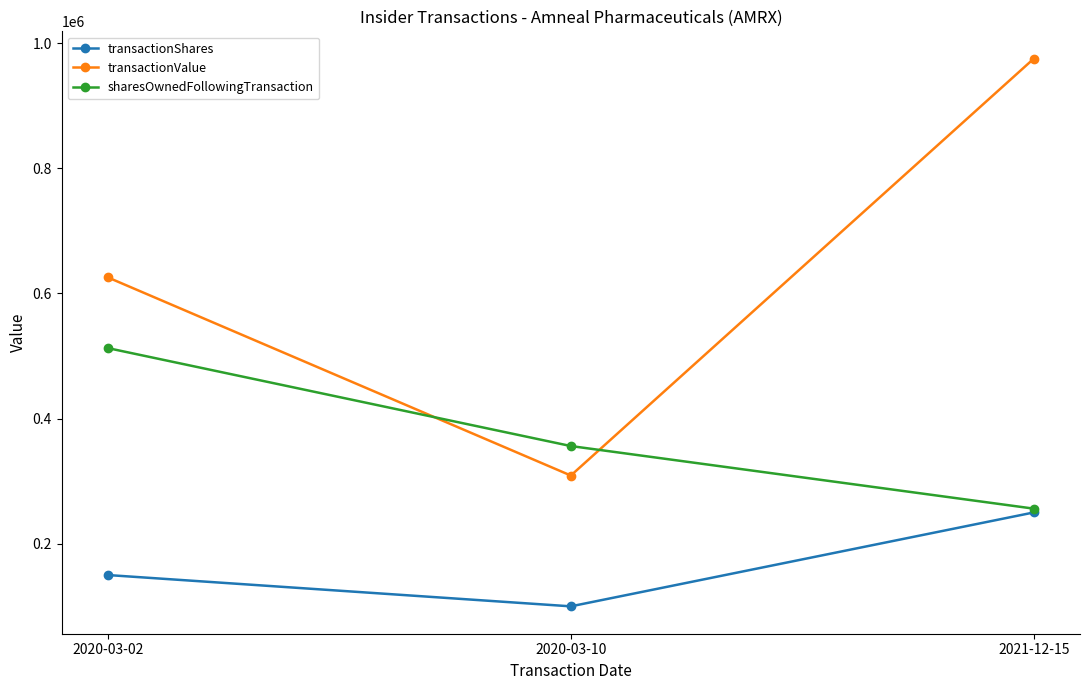

How many lines are shown in the chart?

3